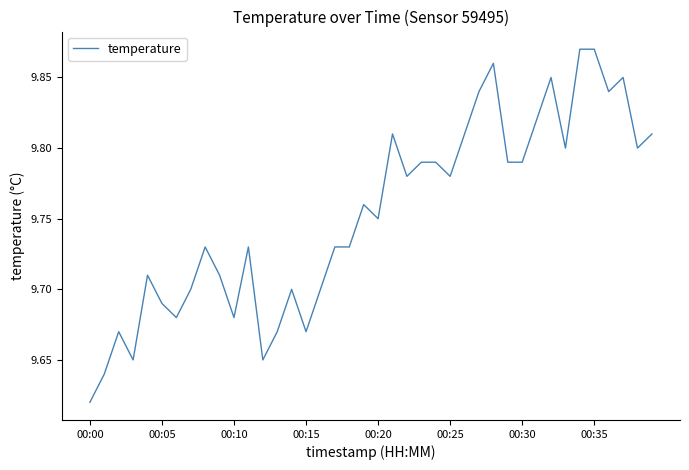

Is this an area chart (filled region under the line)?

No